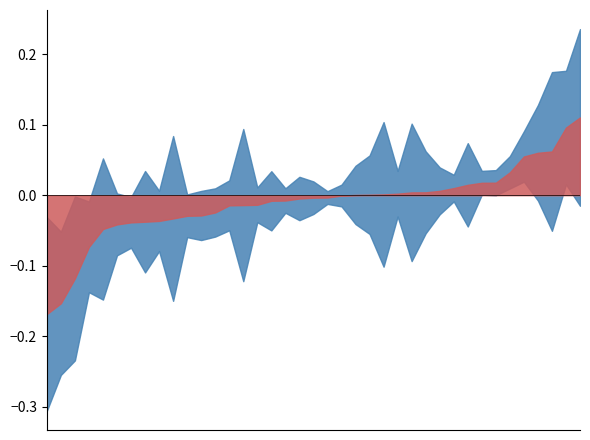

How many interior local peaks does the b series have?

12